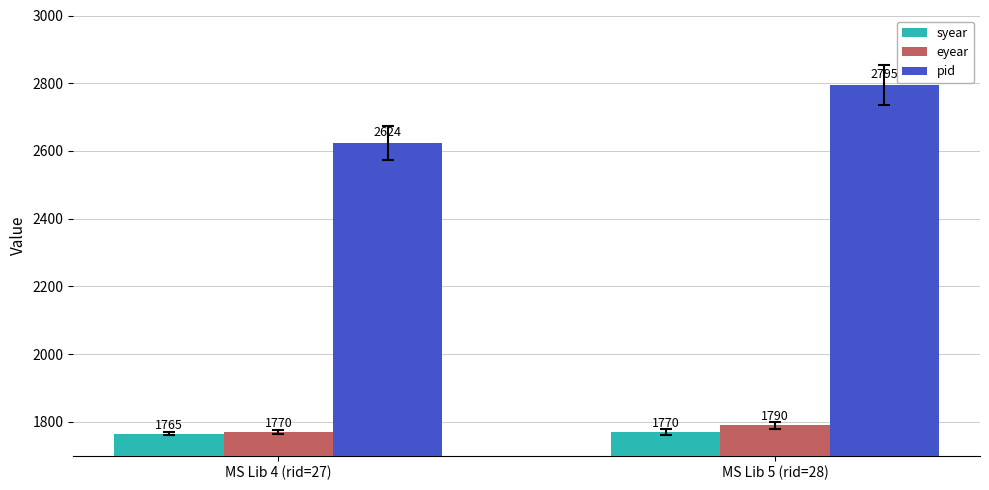

Reading right to left, what are all the values shown in this chart?

syear: 1770	1765
eyear: 1790	1770
pid: 2795	2624